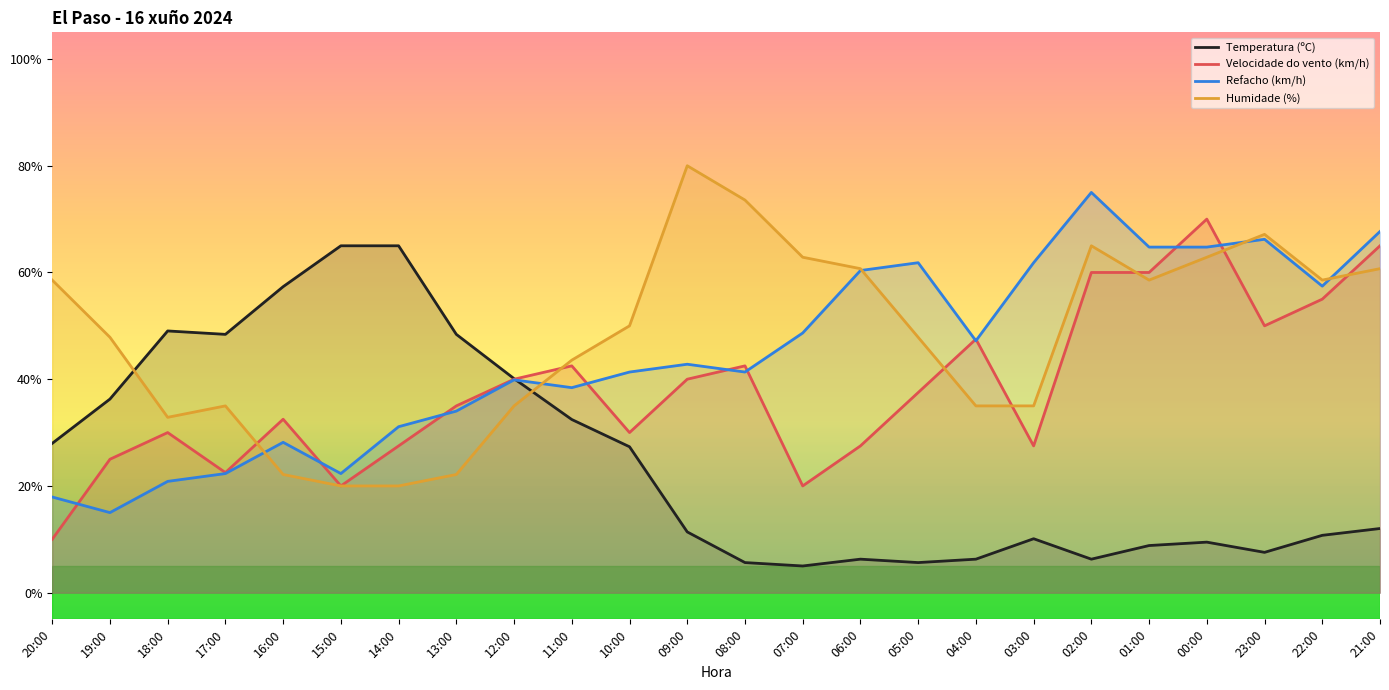

At which category does Humidade (%) reach its first local peak?

17:00